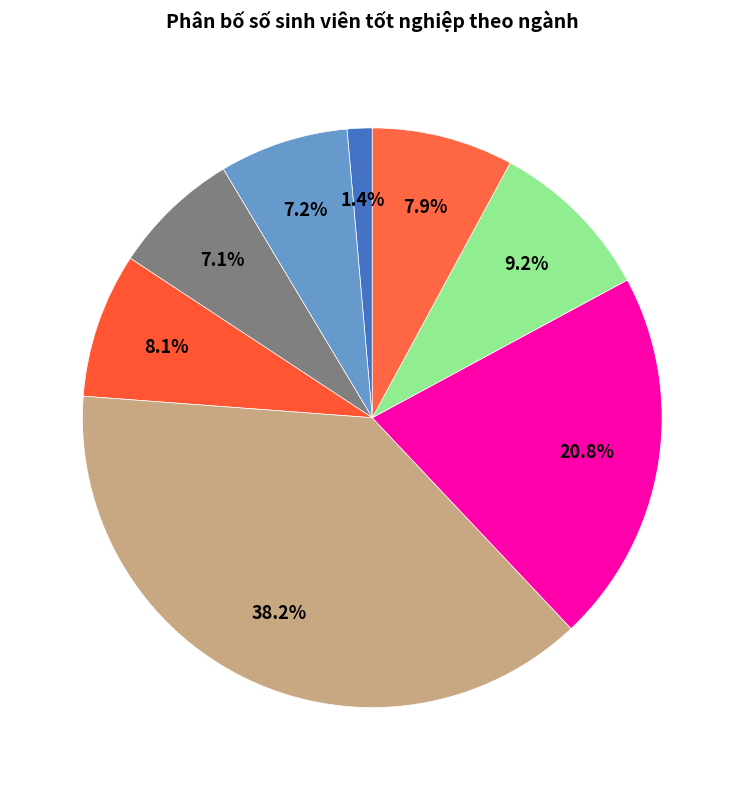

How many segments does this pie chart have?

8